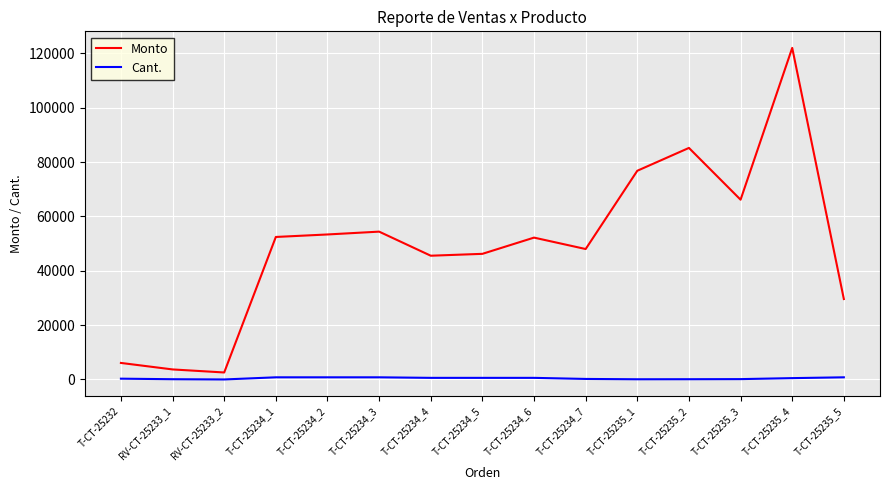

At how many categories does at least one series exceed 98439?

1